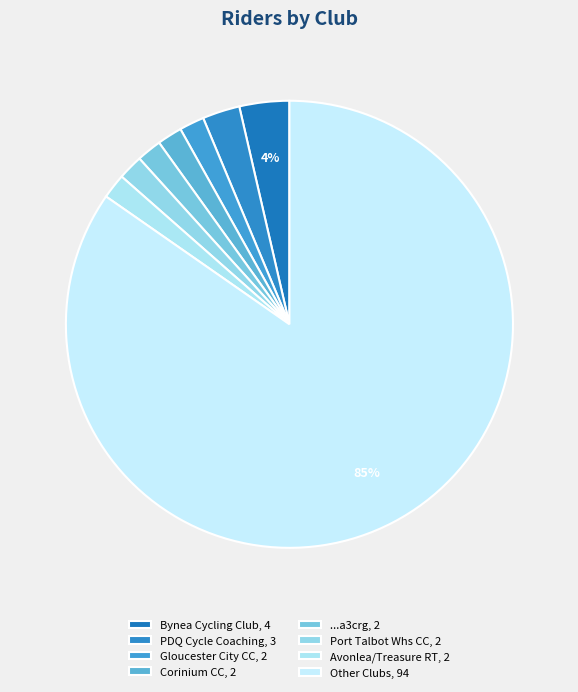

How many slices are in this pie chart?

8